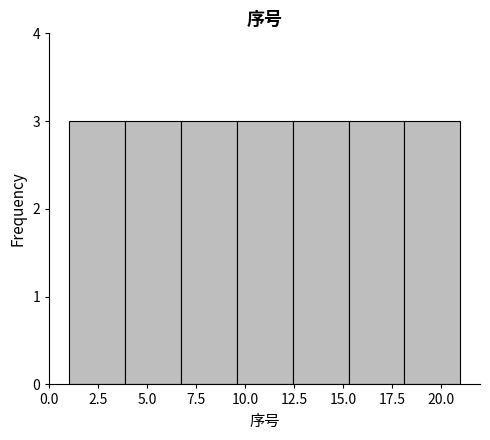

Reading left to right, transcribe this chart: for each bar, give the range it covers on the x-axis and its height. Neither the bar edges nor the heights are printed on the chart, so give them approximately, as read against the axes.

1.0 to 4.0: 3
4.0 to 6.5: 3
6.5 to 9.5: 3
9.5 to 12.5: 3
12.5 to 15.5: 3
15.5 to 18.0: 3
18.0 to 21.0: 3